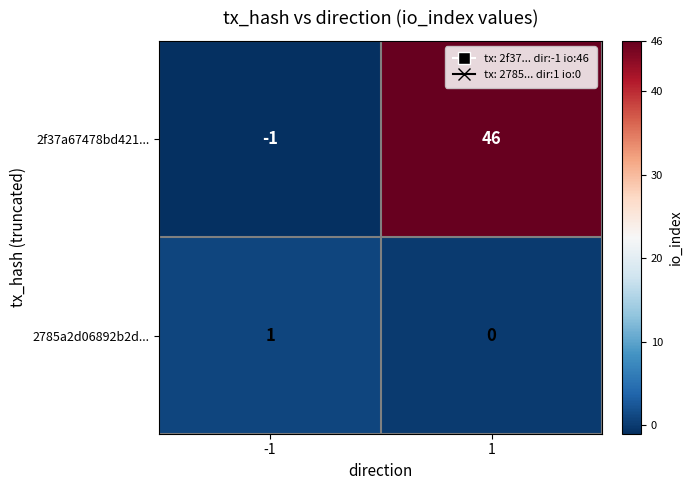

What is the total value across all series at 1?

46